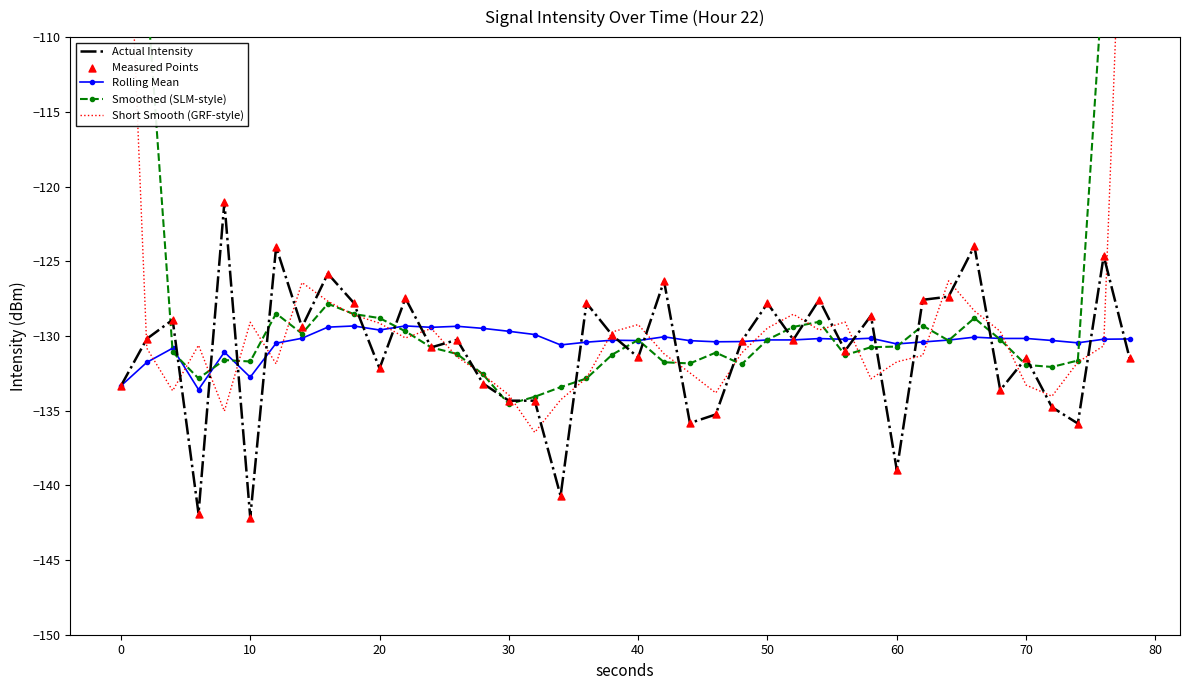

What is the maximum value for Rolling Mean?

-129.3